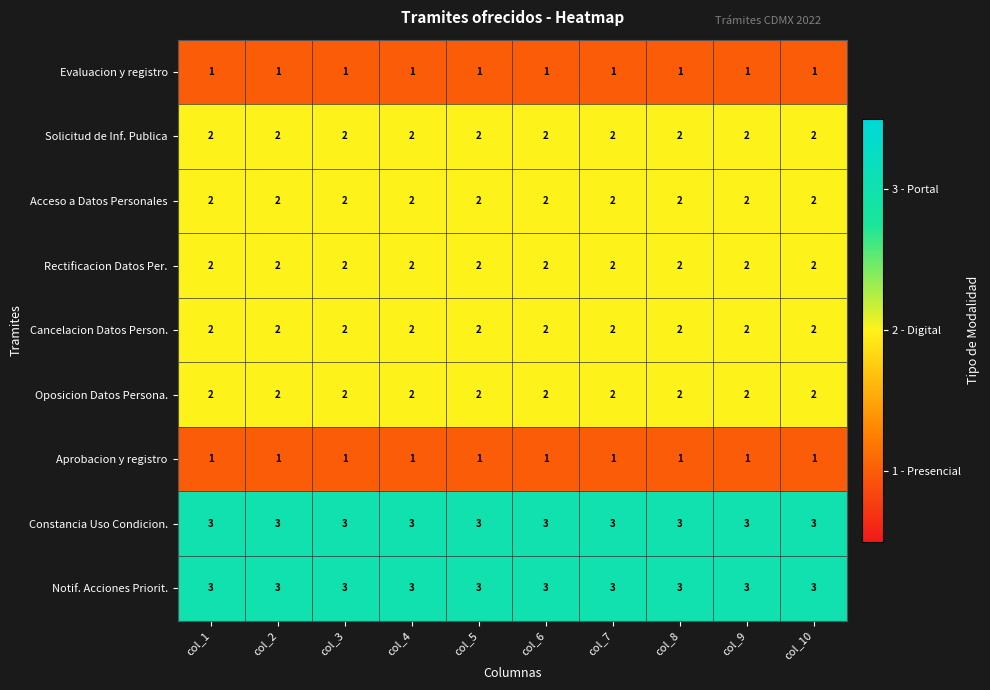

What is the maximum value shown in the chart?

3